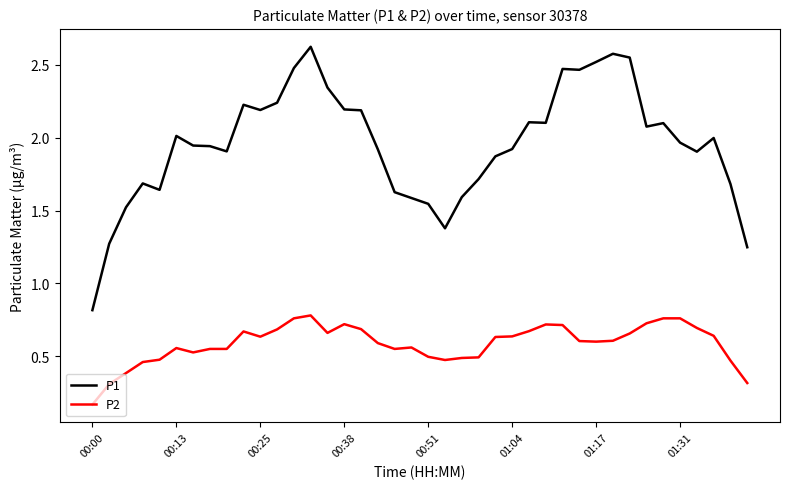

True or false: P2 and P1 cross at least once.

False